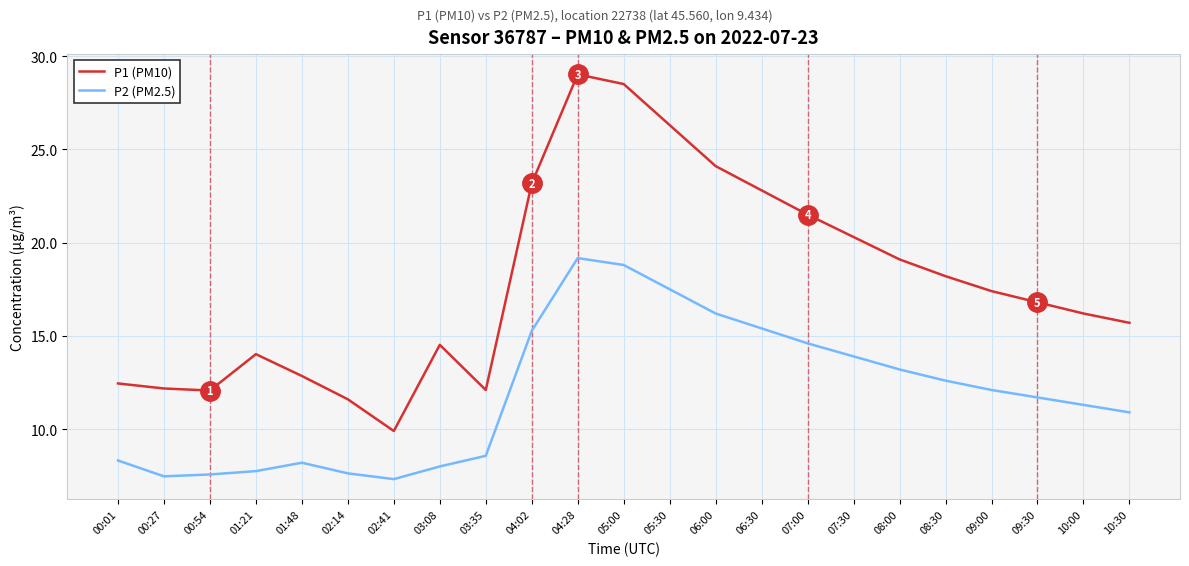

True or false: P2 (PM2.5) has more than 0 points higher than both neighbors.

True